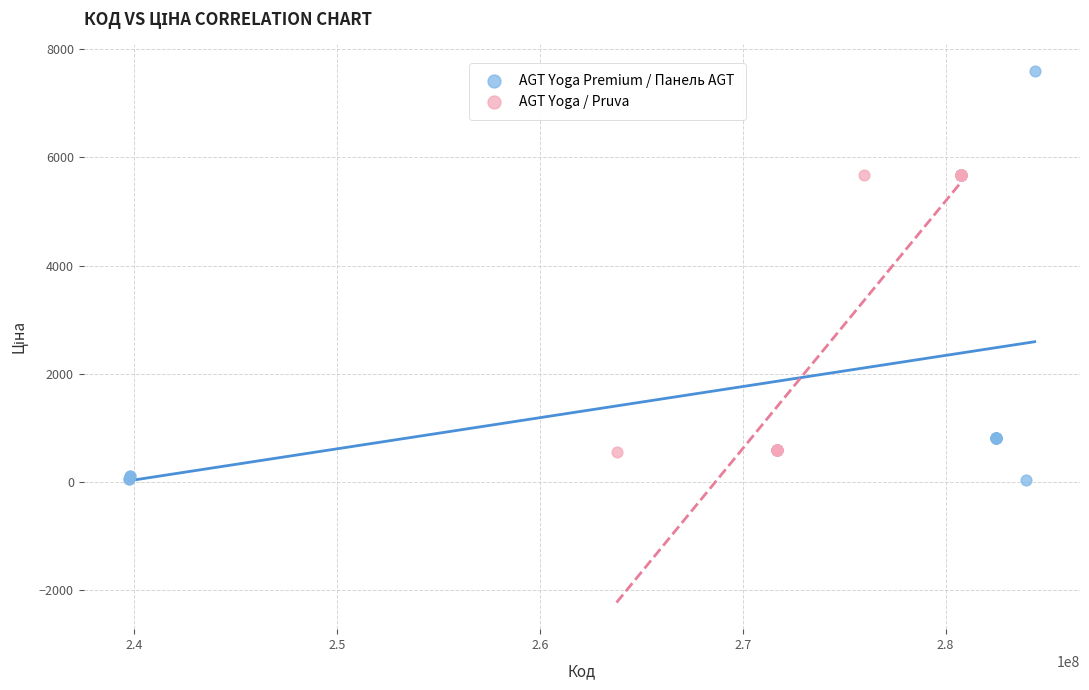

Which series contains the highest Y value?

AGT Yoga Premium / Панель AGT